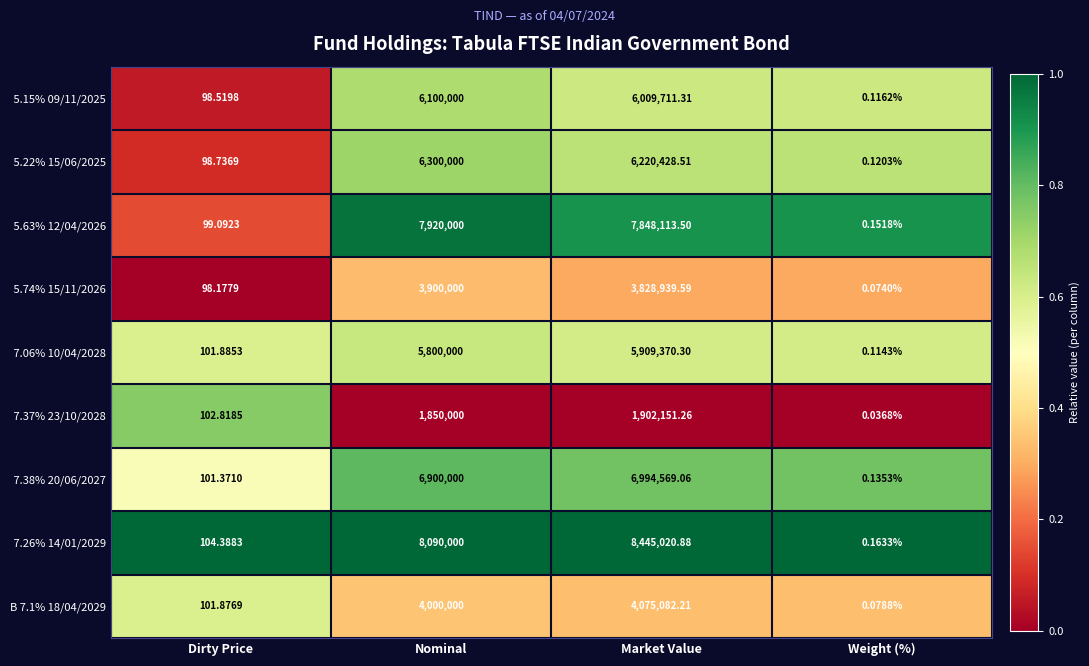

At which category is the sum across all series the highest?

Market Value